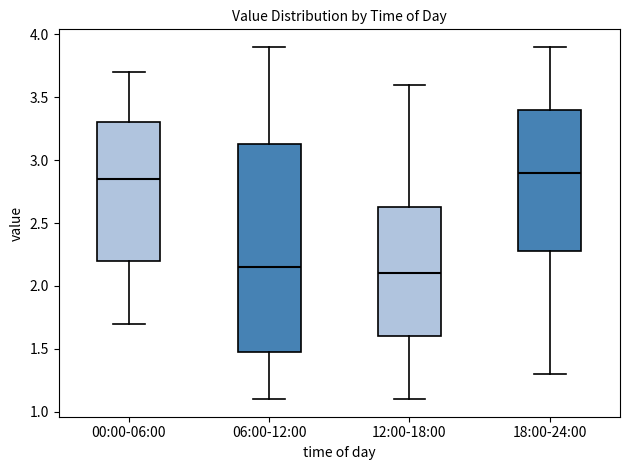

Reading left to right, read every box against the y-axis: the position of its median line, the range the box covers, and the ends of its whiskers. The values are not printed on the chart, so give them approximately, as read against the axis.

00:00-06:00: median 2.85, box 2.20 to 3.30, whiskers 1.70 to 3.70
06:00-12:00: median 2.15, box 1.50 to 3.15, whiskers 1.10 to 3.90
12:00-18:00: median 2.10, box 1.60 to 2.65, whiskers 1.10 to 3.60
18:00-24:00: median 2.90, box 2.30 to 3.40, whiskers 1.30 to 3.90